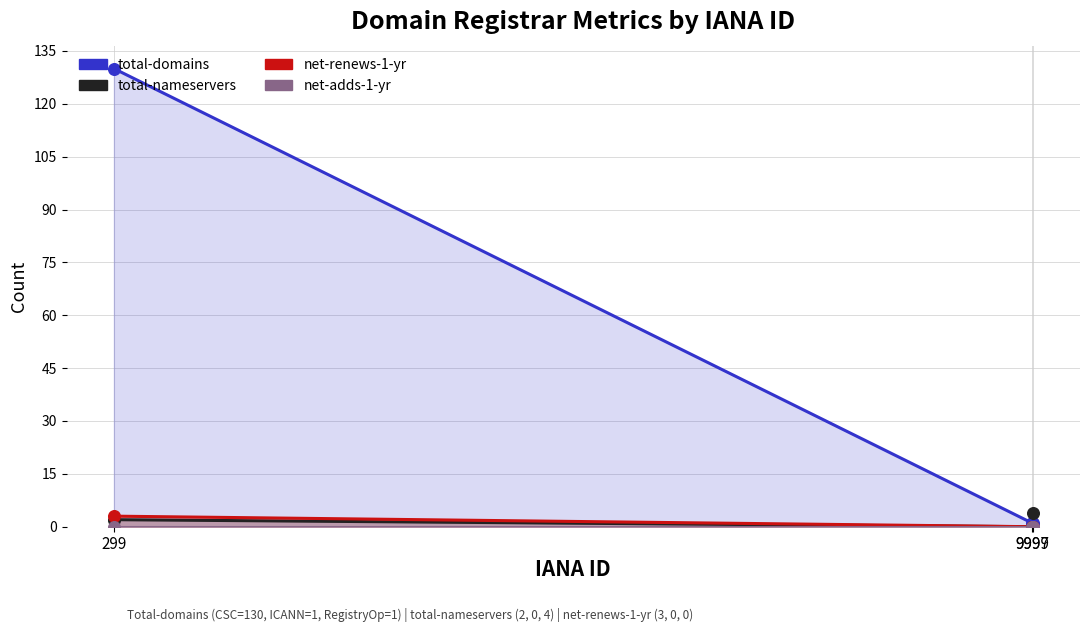

Which series contains the lowest Y value?

total-nameservers